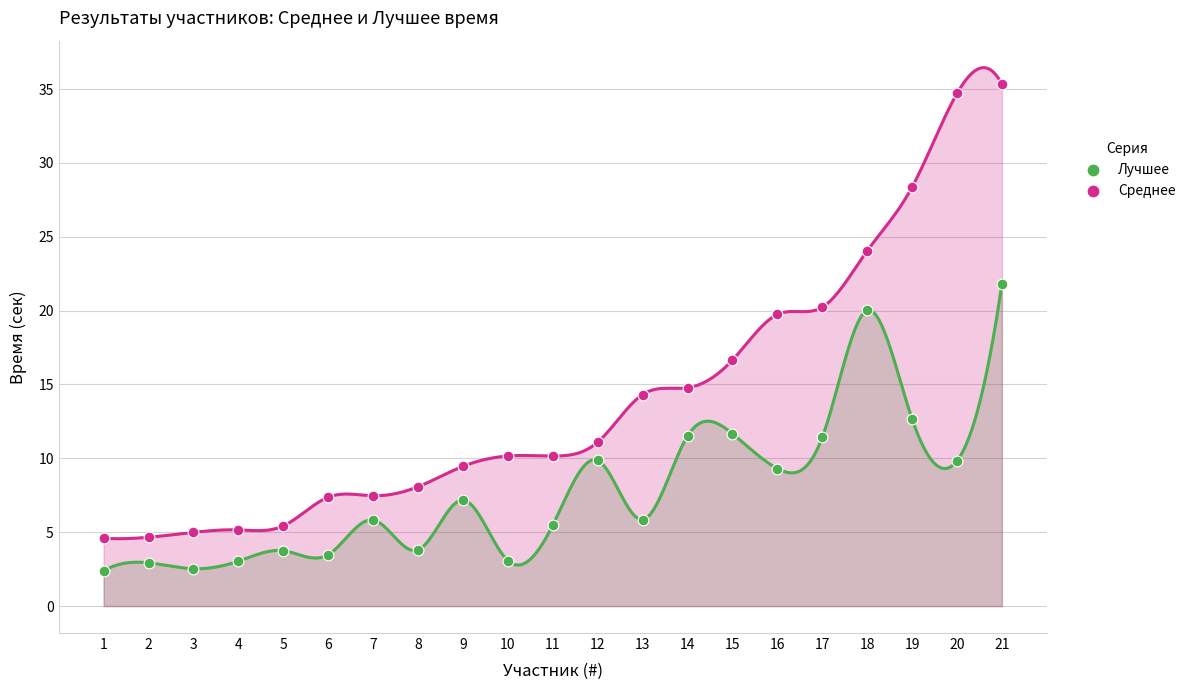

Which series reaches the minimum Y coordinate?

Лучшее